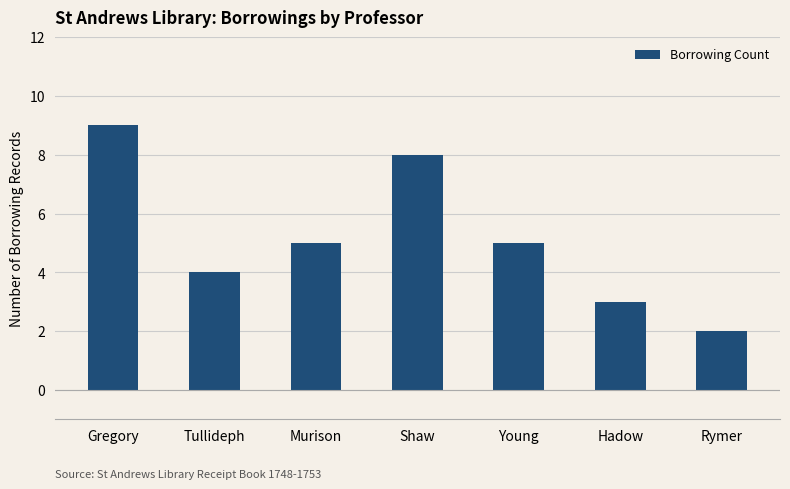

What is the change in value from Tullideph to Murison?

+1